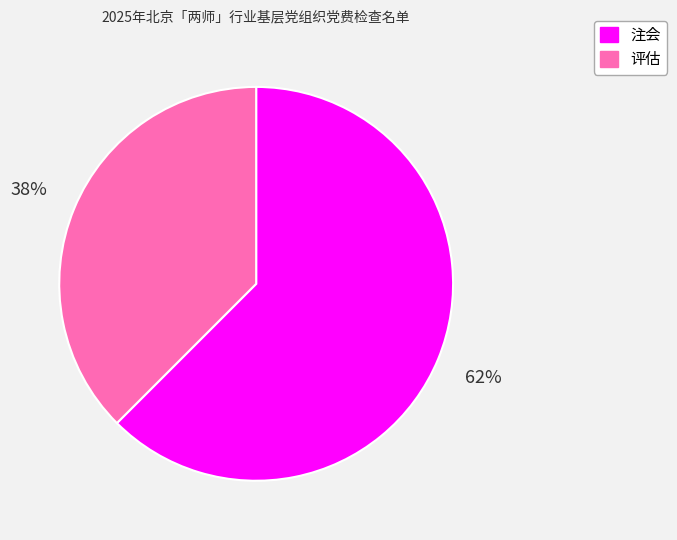

What is the smallest slice in the pie chart?

评估